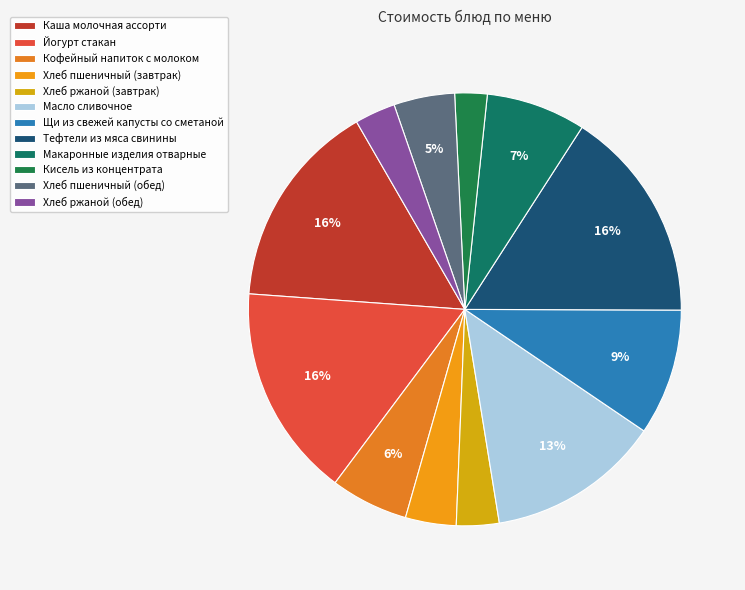

Count the number of slices in the pie.

12